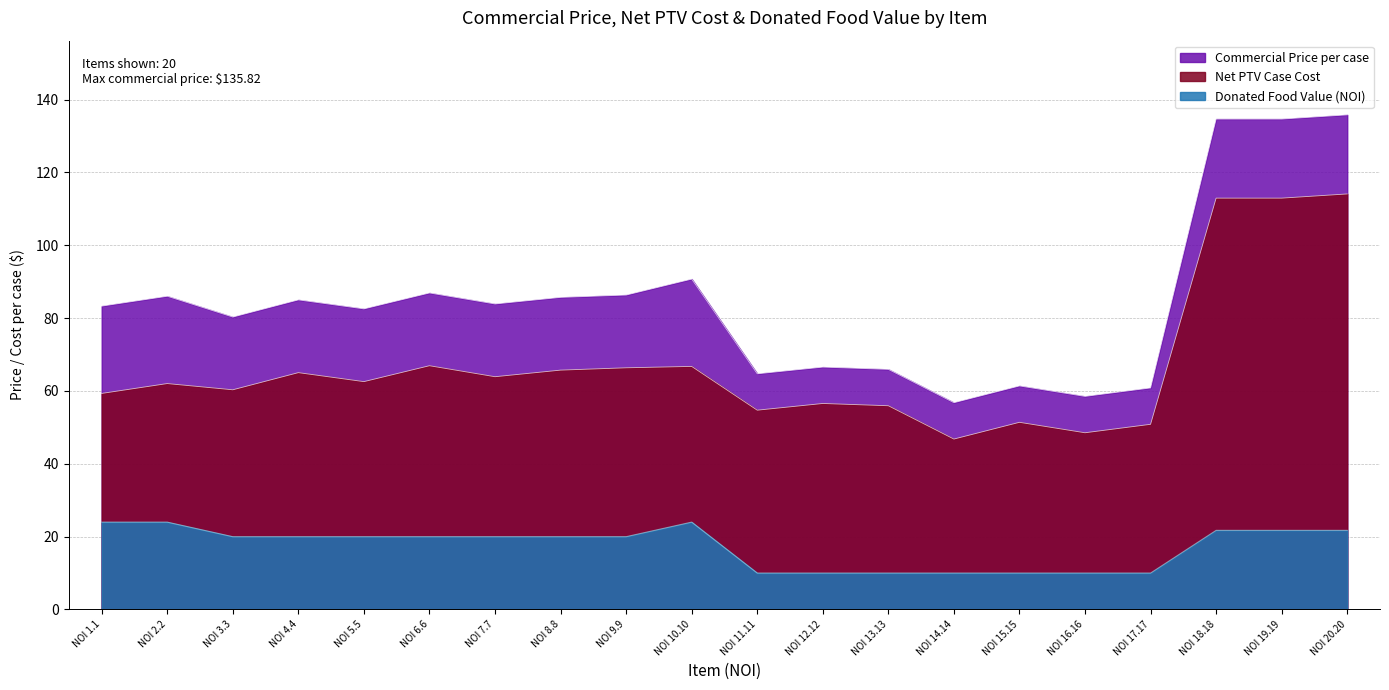

True or false: Commercial Price per case and Net PTV Case Cost intersect in this chart.

False